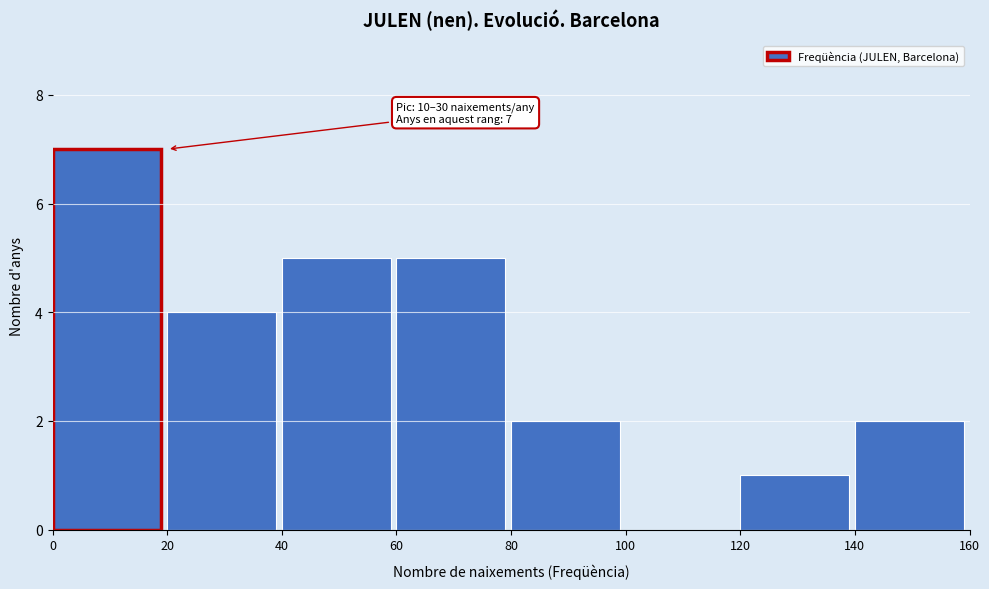

Which range on the x-axis has the tallest bar?

0 to 20